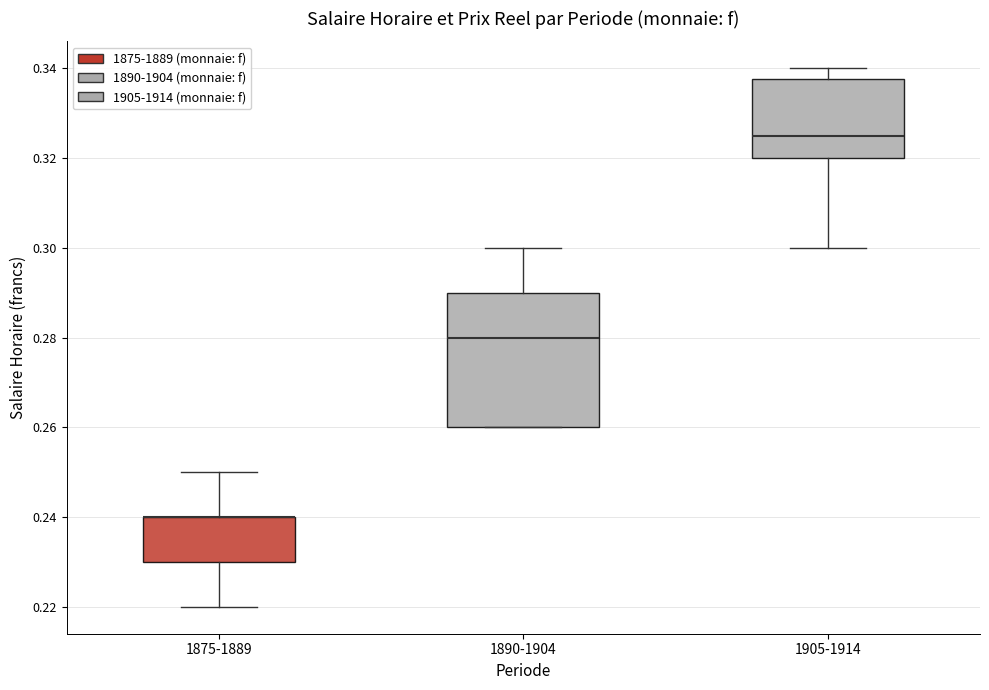

Reading left to right, read every box against the y-axis: the position of its median line, the range the box covers, and the ends of its whiskers. The values are not printed on the chart, so give them approximately, as read against the axis.

1875-1889: median 0.240 (drawn on the box's upper edge), box 0.230 to 0.240, whiskers 0.220 to 0.250
1890-1904: median 0.280, box 0.260 to 0.290, whiskers 0.260 to 0.300
1905-1914: median 0.326, box 0.320 to 0.338, whiskers 0.300 to 0.340